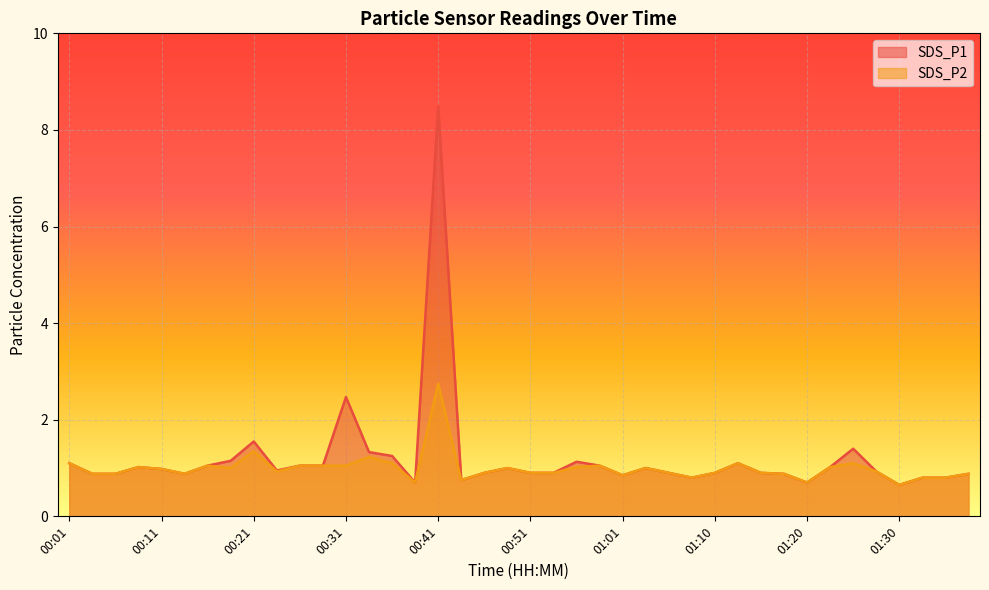

Rank the series by their average value, from highest to lowest.

SDS_P1, SDS_P2